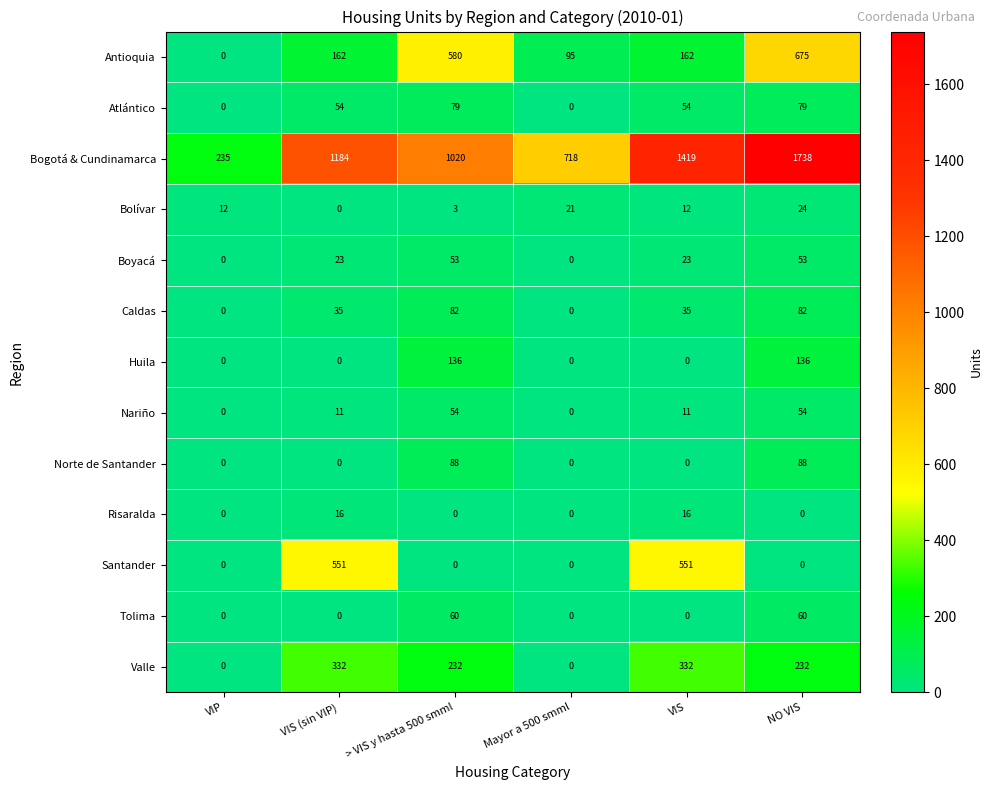

Is it true that Tolima equals 0 at VIS?

True